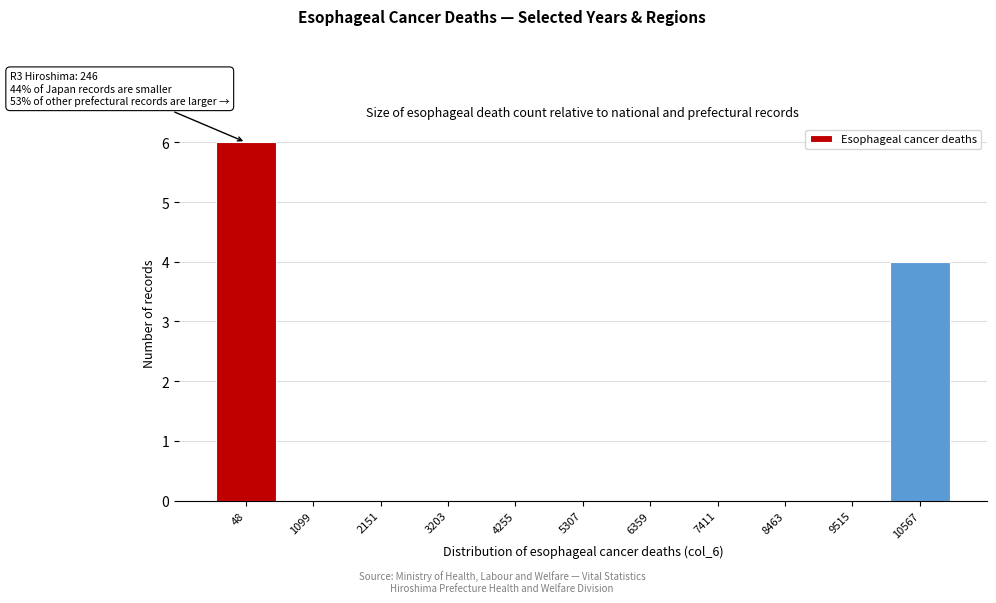

Reading left to right, list all the values displayed in this chart.

48=6	1099=0	2151=0	3203=0	4255=0	5307=0	6359=0	7411=0	8463=0	9515=0	10567=4